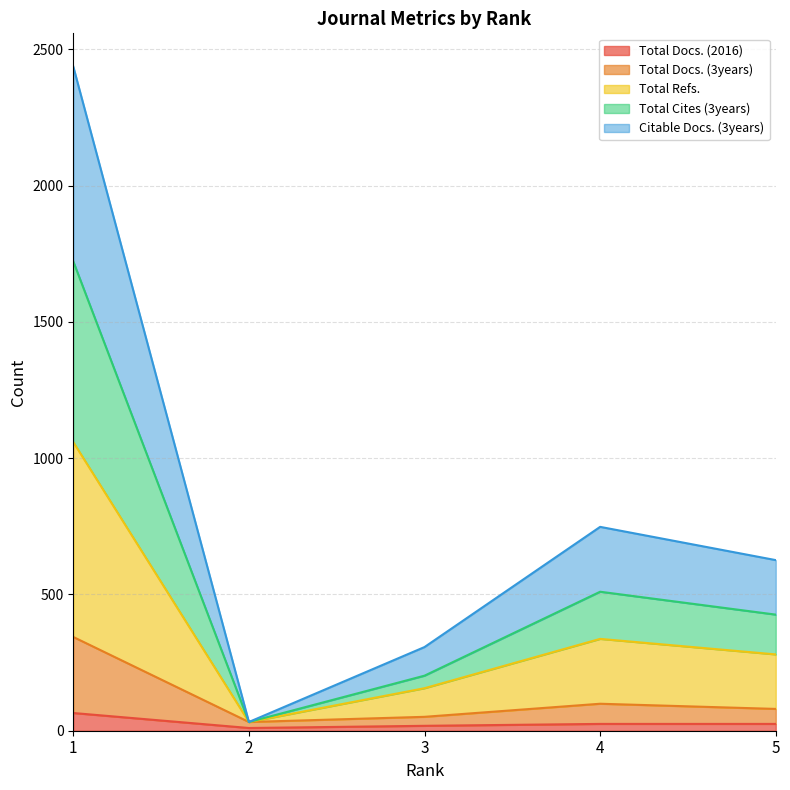

How many lines are shown in the chart?

5